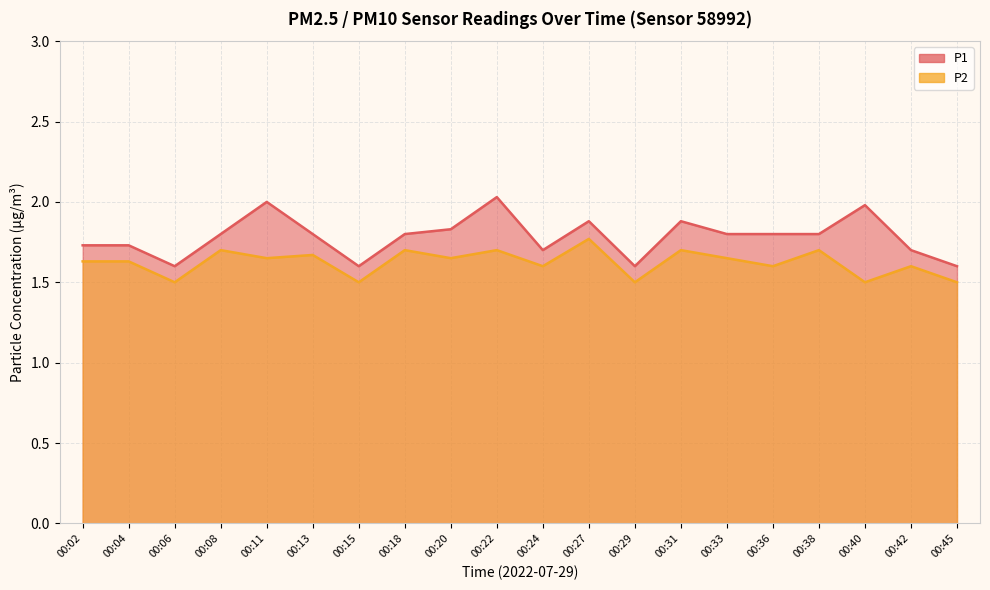

Is it true that P1 equals 1.9 at 00:31?

True